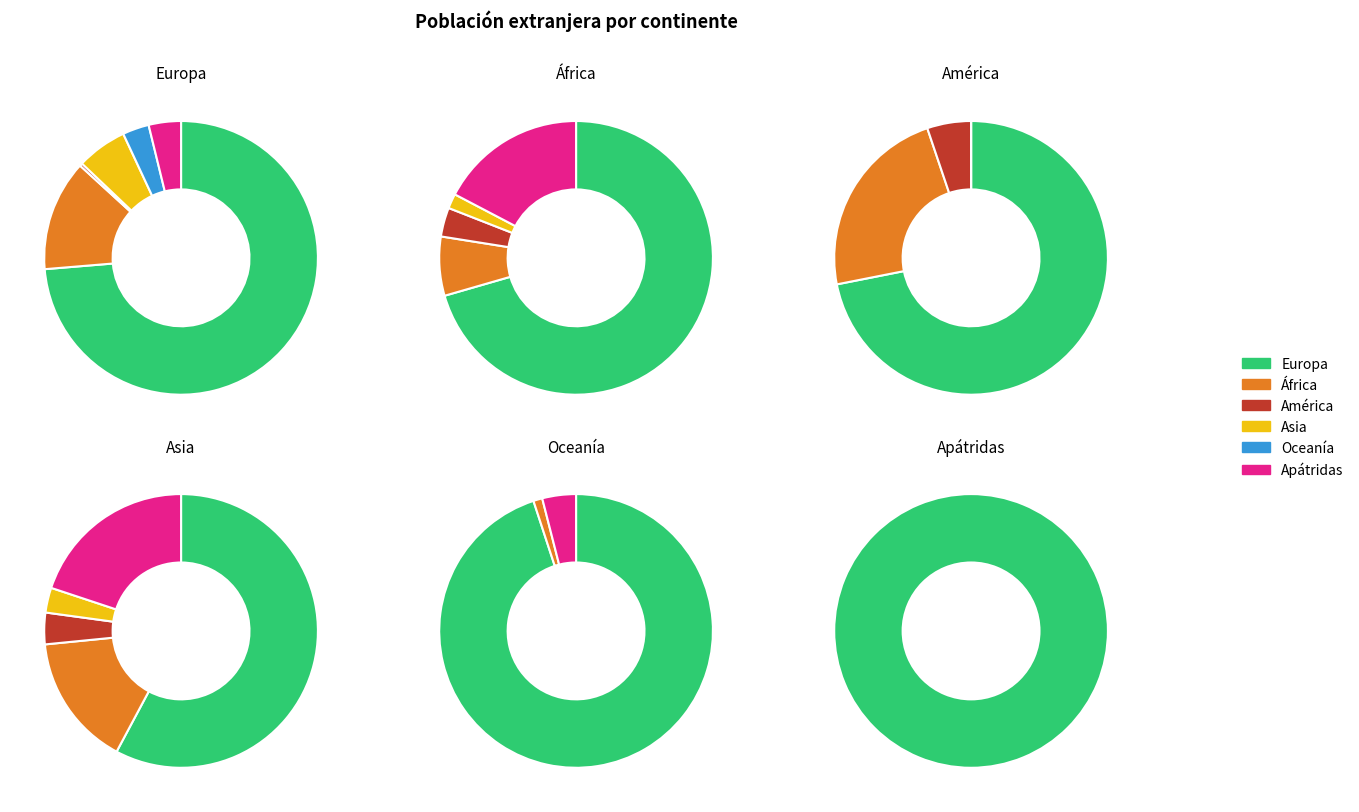

What percentage do Europa and Apátridas together represent?

34.6%